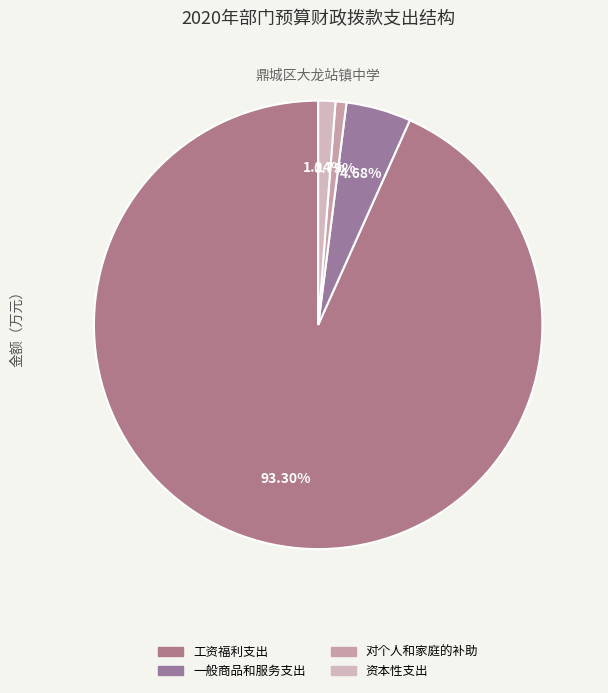

How many slices are in this pie chart?

4